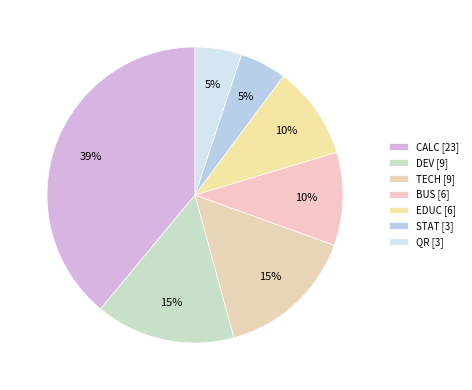

How many slices are in this pie chart?

7